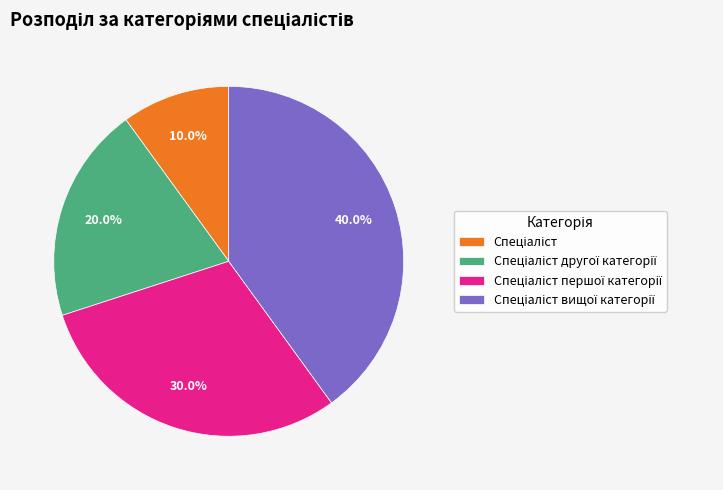

Does any single category account for the majority?

No